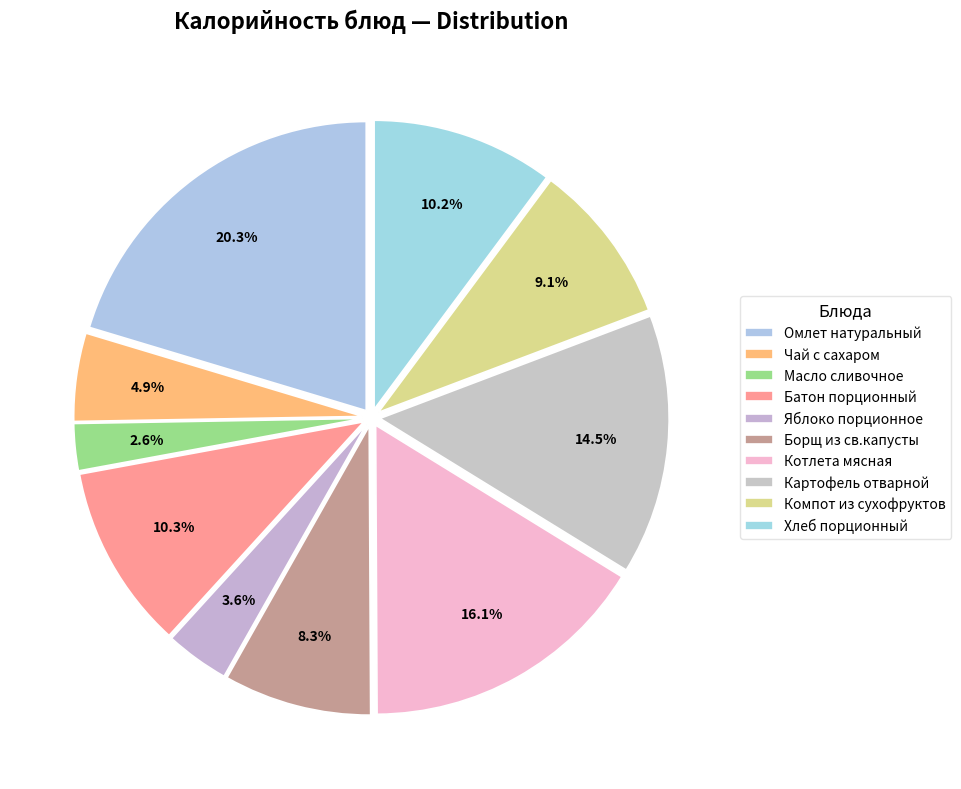

To the nearest percent, what portion does Масло сливочное represent?

3%